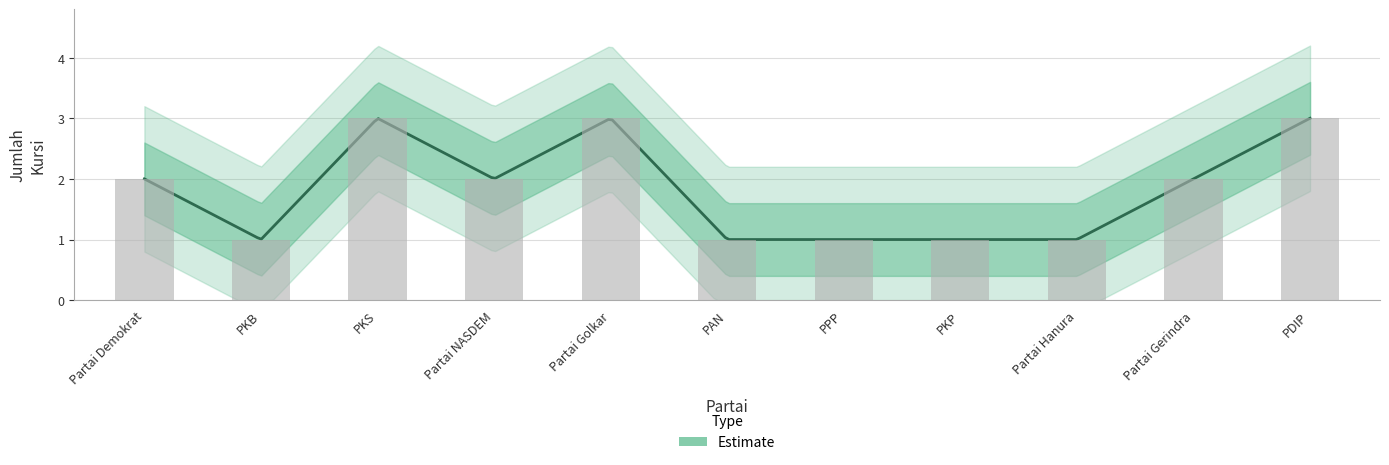

The chart shows a value of 1 at PKB. True or false?

True